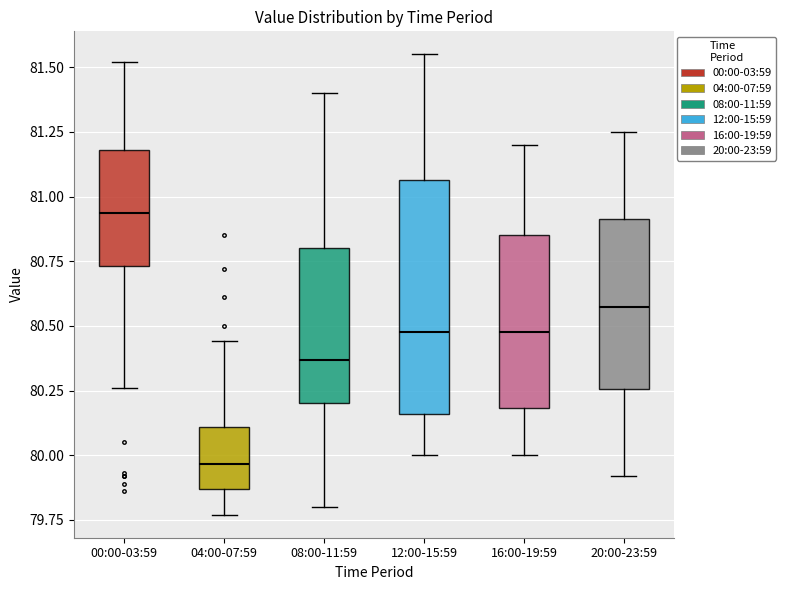

Comparing the boxes themselves (not the whiskers), which one is the tallest?

12:00-15:59